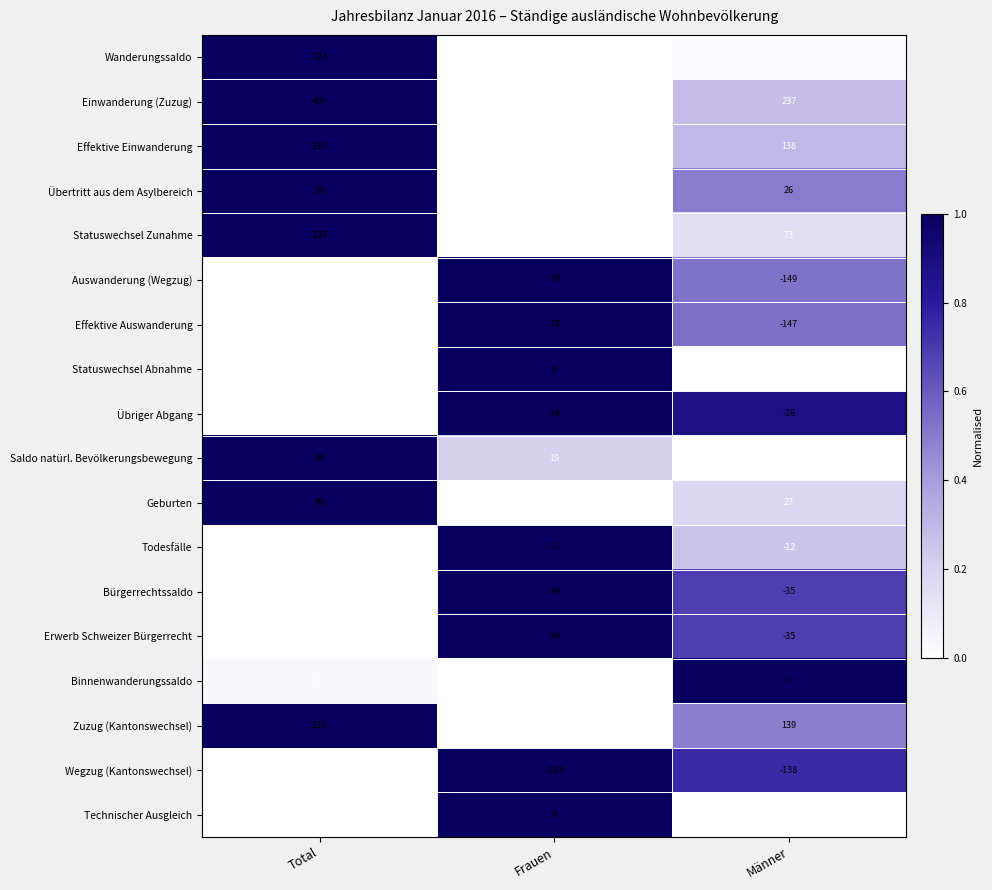

The Statuswechsel Abnahme series shows -1 at Frauen. True or false?

False